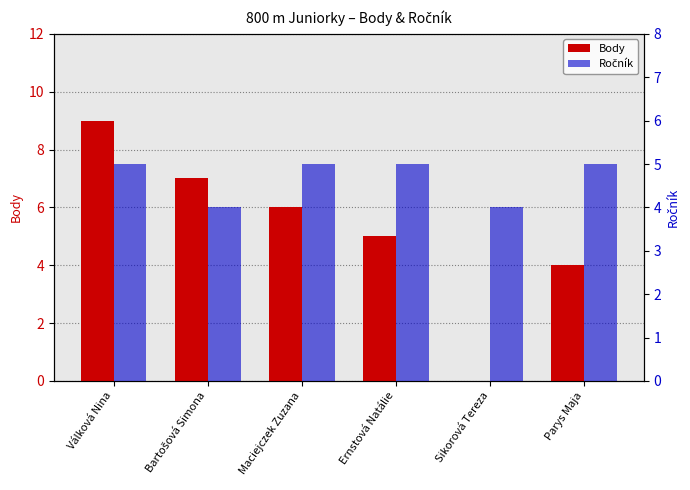

Reading left to right, transcribe all the data shown in this chart.

Body: 9	7	6	5	0	4
Ročník: 5	4	5	5	4	5